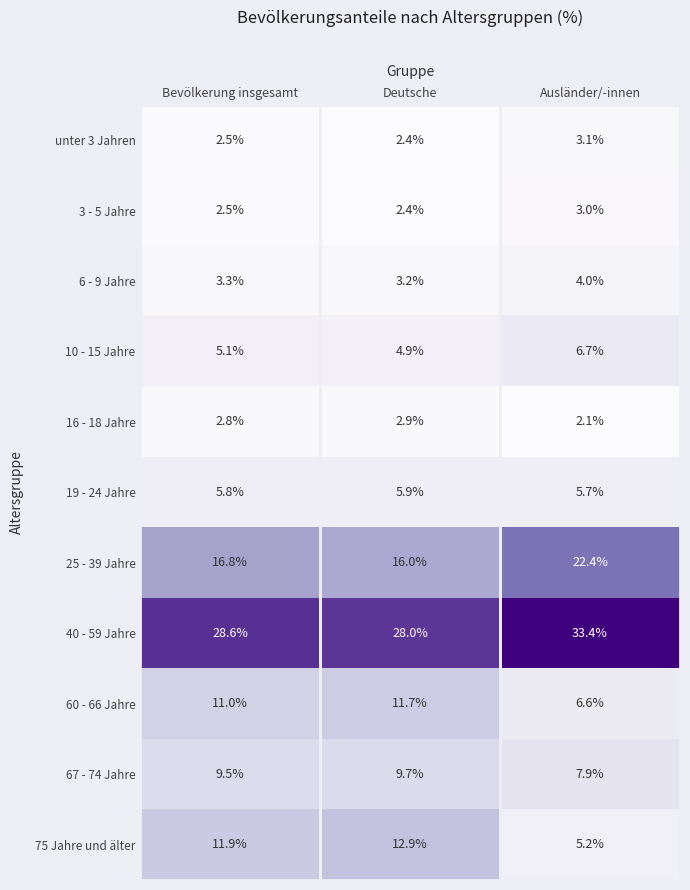

What is the total value across all series at Ausländer/-innen?

100.1